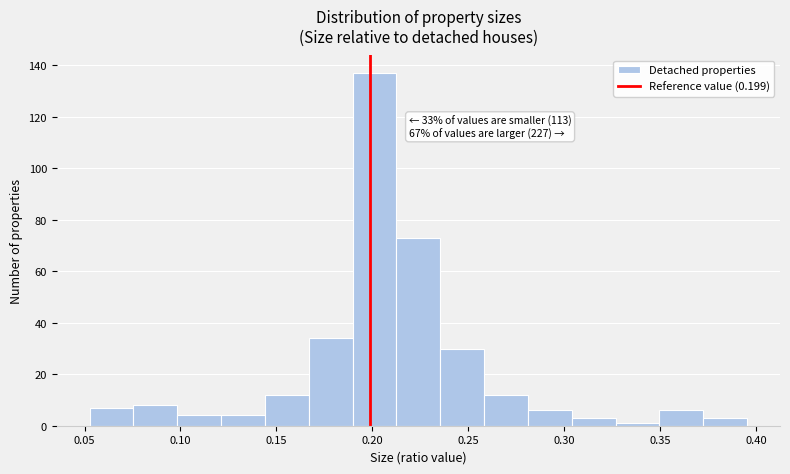

Which range on the x-axis has the tallest bar?

0.190 to 0.215